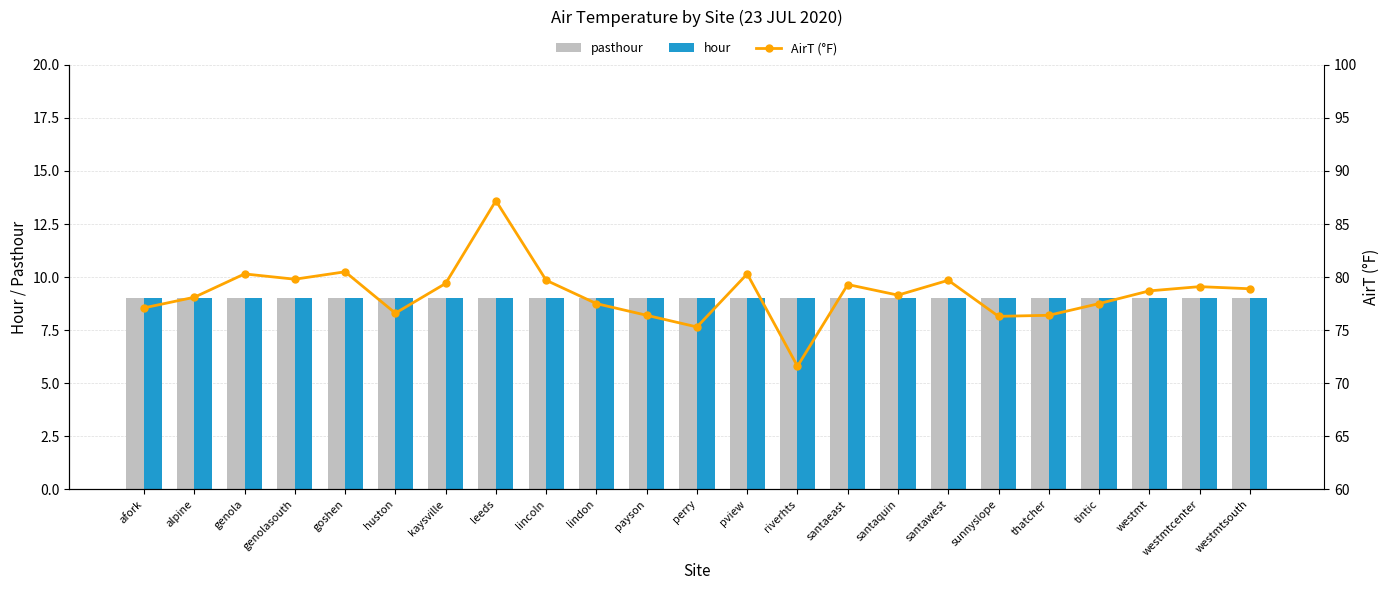

At which category is the sum across all series the highest?

leeds